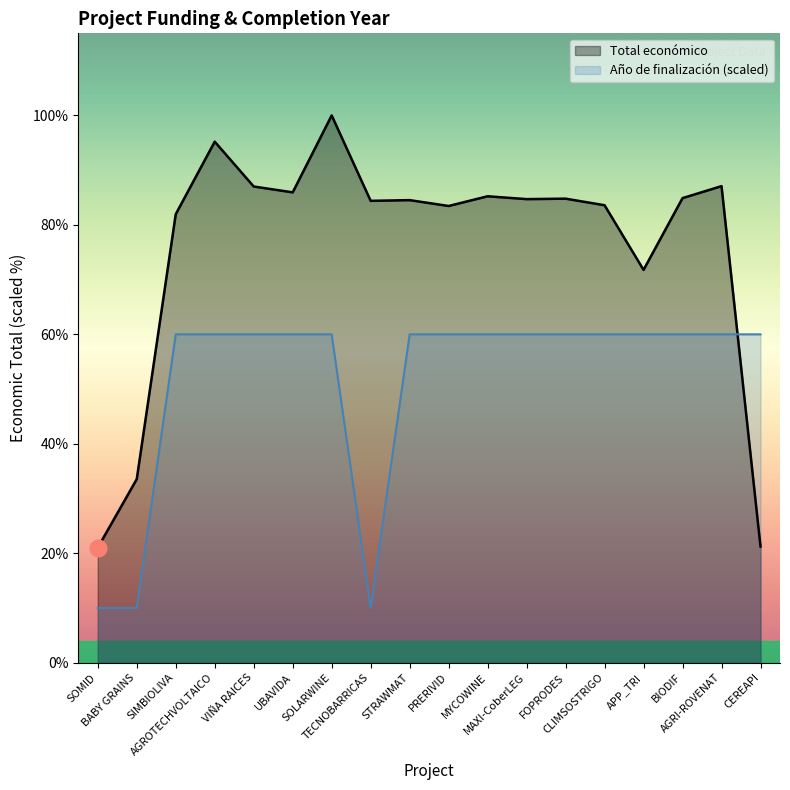

Does the chart have visible grid lines?

No